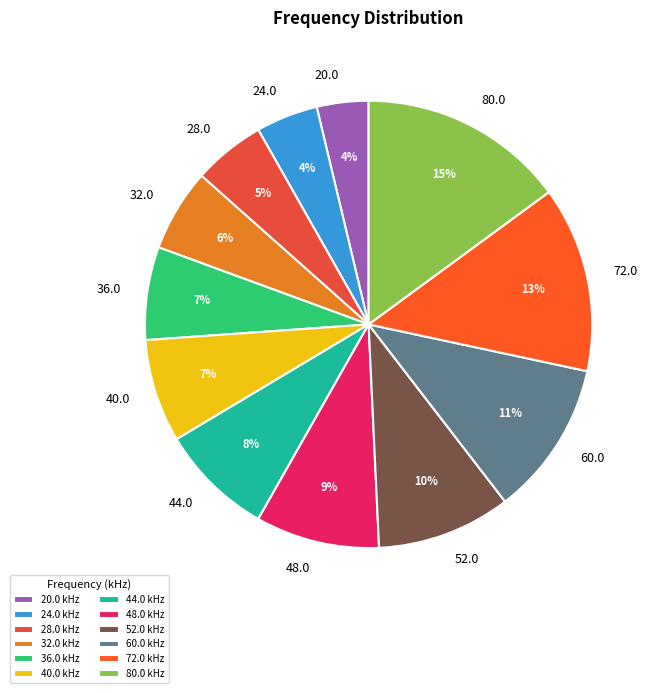

Which has a higher value, 48.0 or 36.0?

48.0